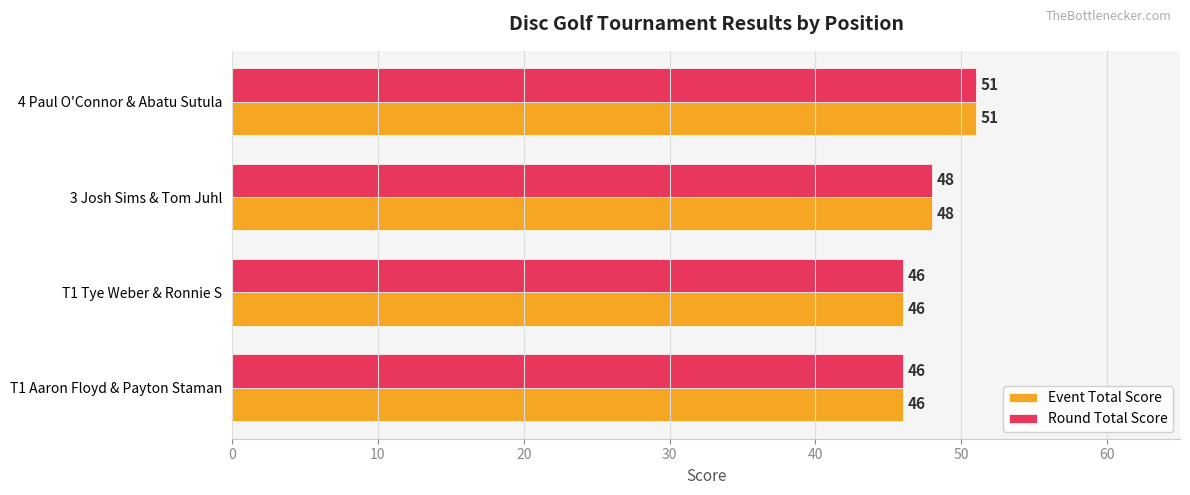

How many distinct data groups are displayed?

2